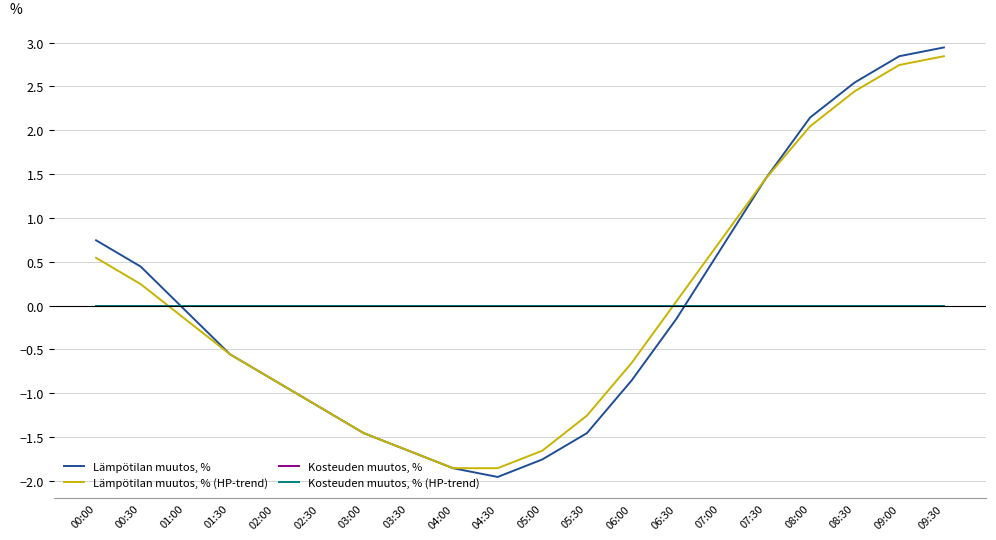

Reading right to left, transcribe all the data shown in this chart.

Lämpötilan muutos, %: 2.9	2.8	2.5	2.1	1.4	0.6	-0.2	-0.9	-1.5	-1.8	-2.0	-1.9	-1.7	-1.5	-1.2	-0.9	-0.6	-0.1	0.4	0.7
Lämpötilan muutos, % (HP-trend): 2.8	2.7	2.4	2.0	1.4	0.7	0.0	-0.7	-1.3	-1.7	-1.9	-1.9	-1.7	-1.5	-1.2	-0.9	-0.6	-0.2	0.2	0.5
Kosteuden muutos, %: -0.0	-0.0	-0.0	-0.0	-0.0	-0.0	-0.0	-0.0	-0.0	-0.0	-0.0	-0.0	-0.0	-0.0	-0.0	-0.0	-0.0	-0.0	-0.0	-0.0
Kosteuden muutos, % (HP-trend): -0.0	-0.0	-0.0	-0.0	-0.0	-0.0	-0.0	-0.0	-0.0	-0.0	-0.0	-0.0	-0.0	-0.0	-0.0	-0.0	-0.0	-0.0	-0.0	-0.0